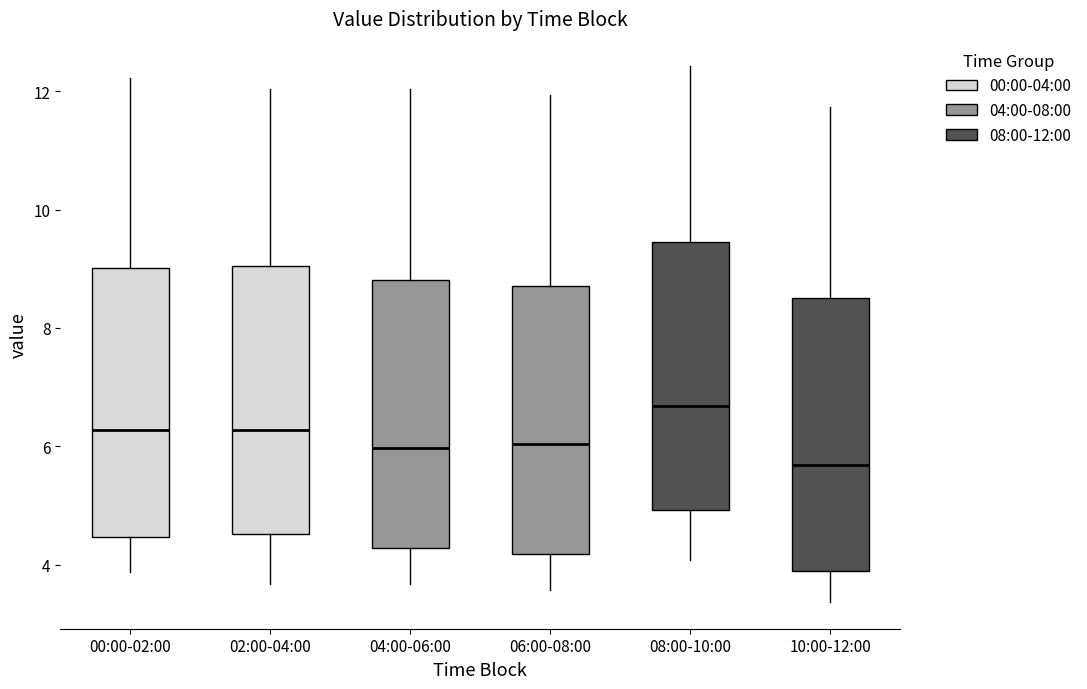

Which box's median line is the highest?

08:00-10:00